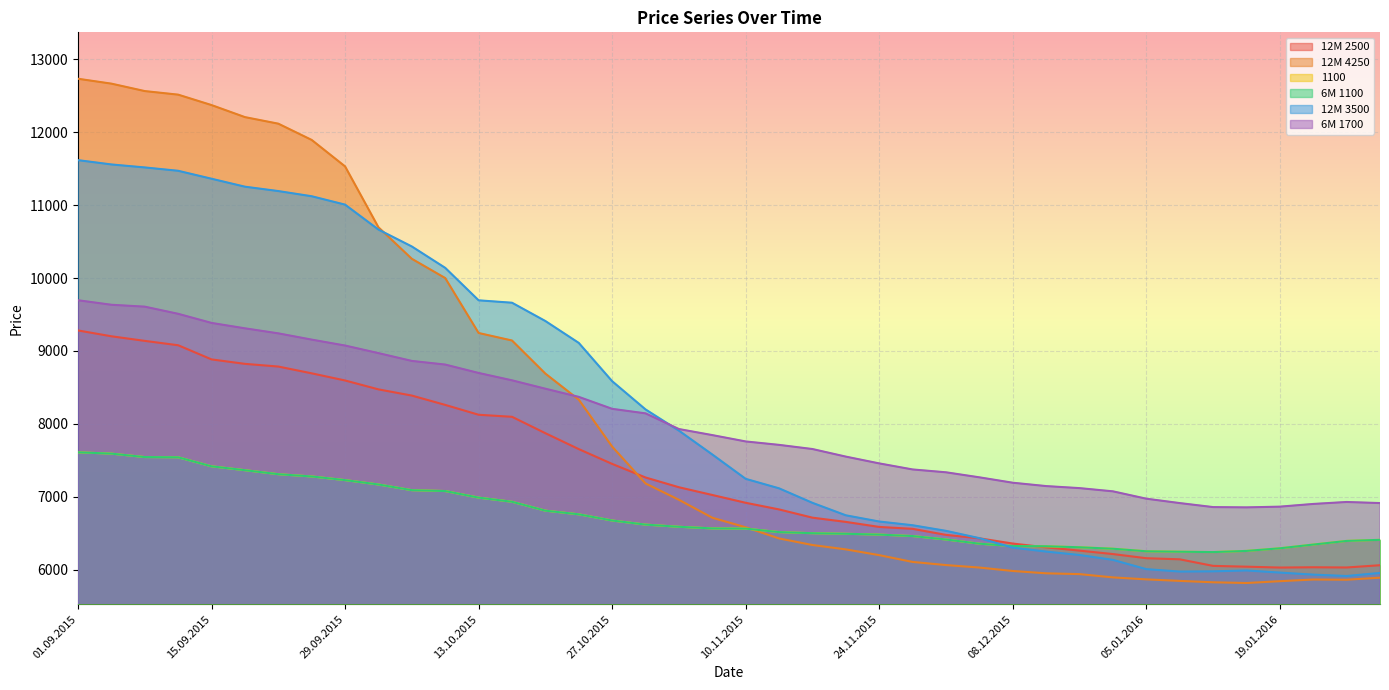

Which has a higher value, 22.09.2015 or 05.01.2016?

22.09.2015